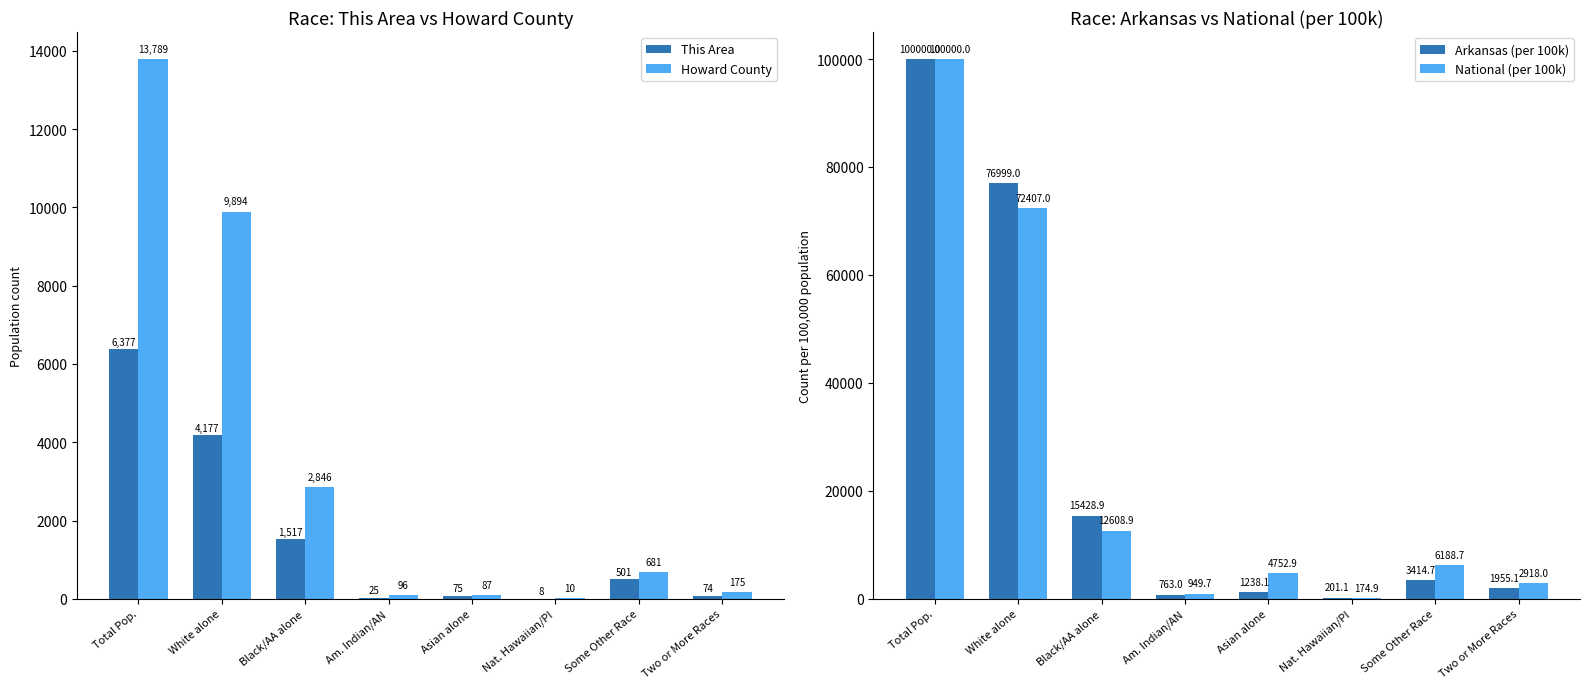

At which label does Arkansas (per 100k) first exceed 3414?

Total Pop.